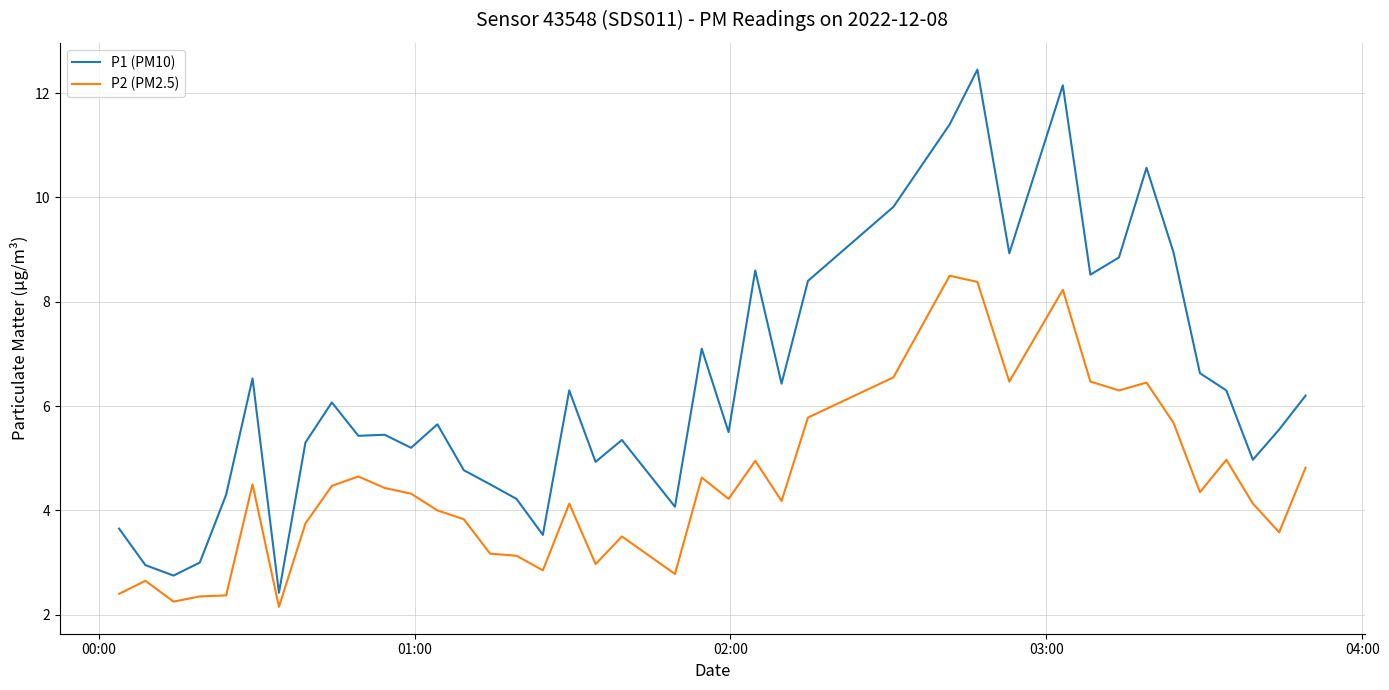

True or false: P2 (PM2.5) and P1 (PM10) intersect in this chart.

False